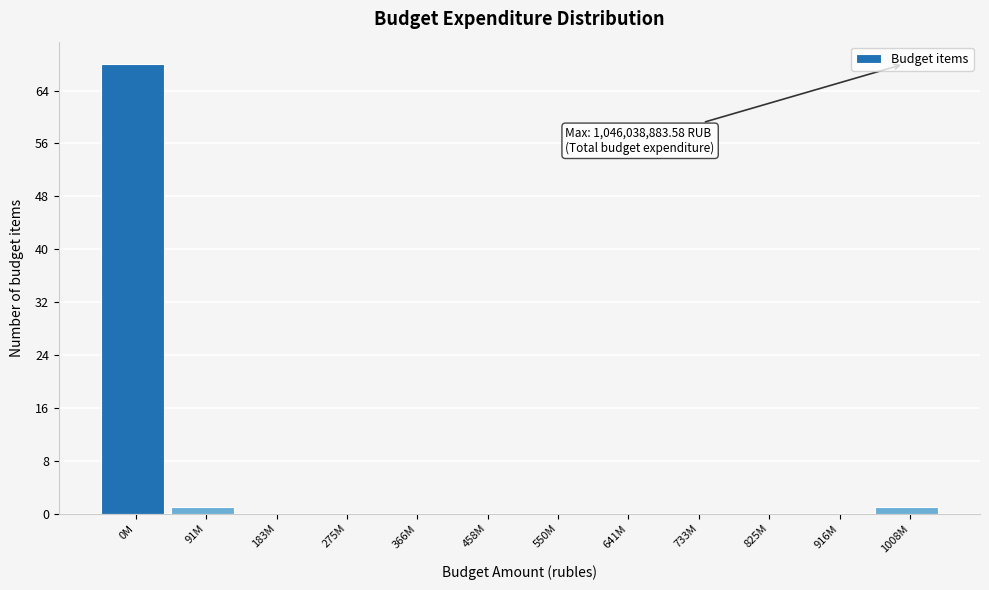

Reading left to right, extract all data points from this chart.

0M=68	91M=1	183M=0	275M=0	366M=0	458M=0	550M=0	641M=0	733M=0	825M=0	916M=0	1008M=1